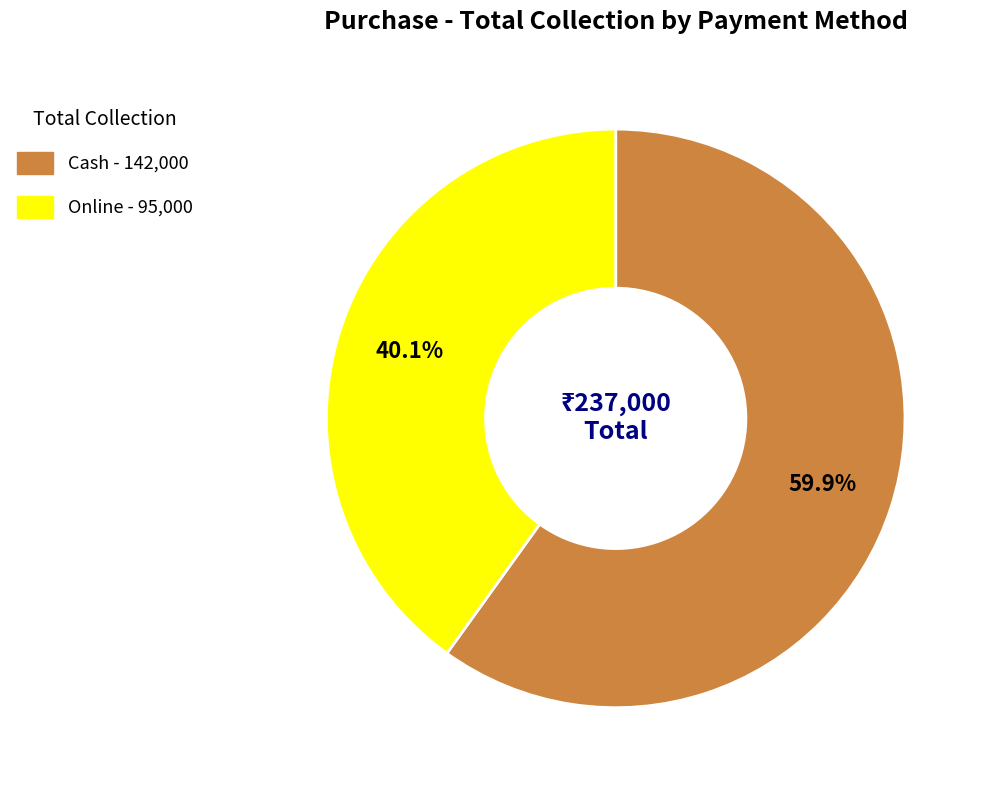

Does Online represent more than half of the total?

No